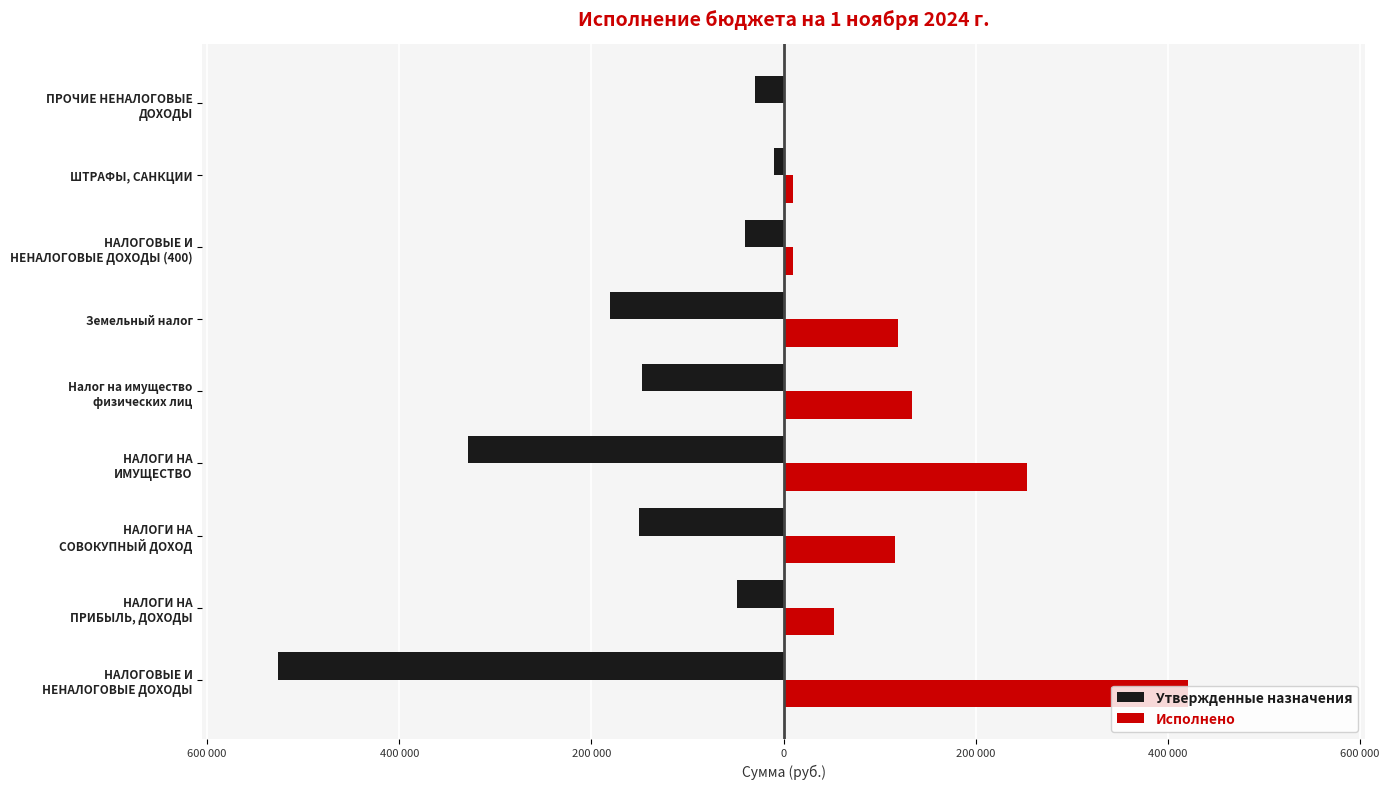

What is the value of the Утвержденные назначения bar at the 2nd from the left?

-48000.0